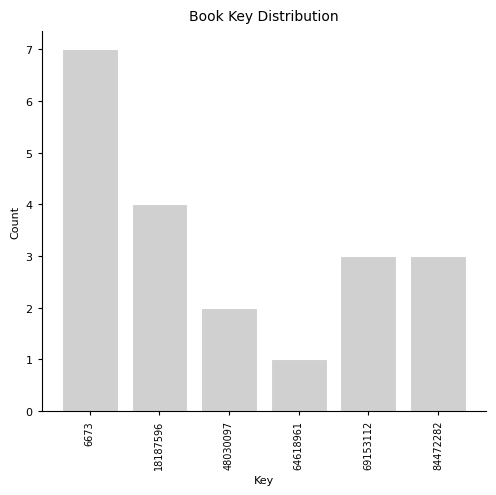

Reading left to right, transcribe all the data shown in this chart.

6673=7	18187596=4	48030097=2	64618961=1	69153112=3	84472282=3